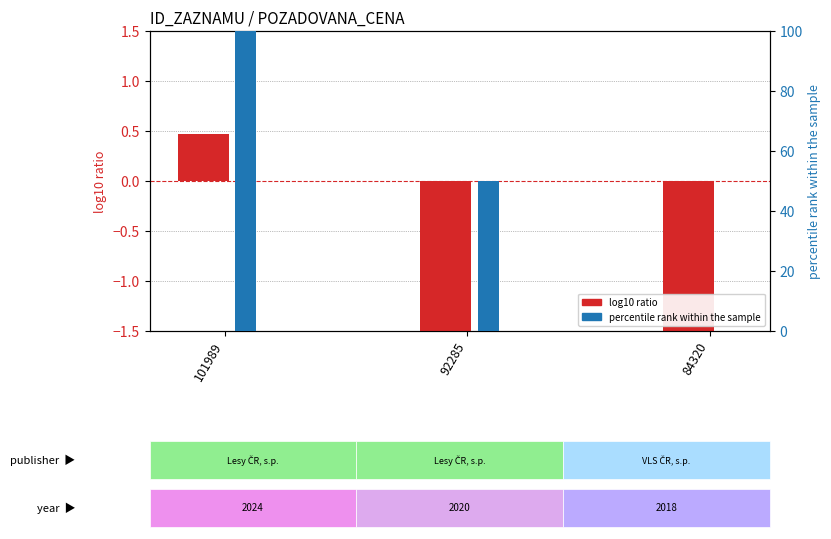

True or false: percentile rank within the sample has a value of 0.0 at 84320.

True